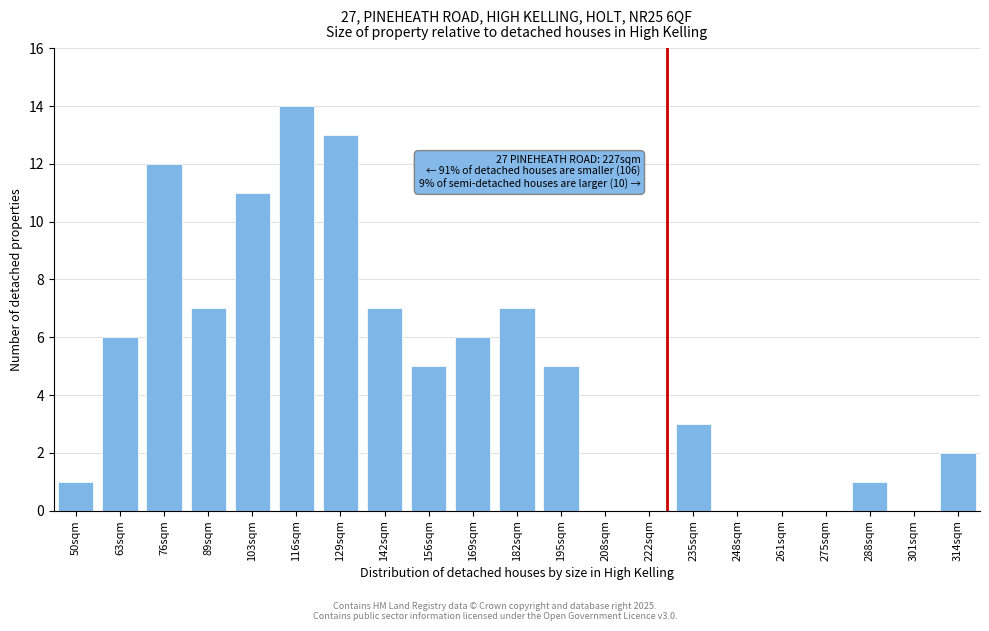

Reading left to right, transcribe all the data shown in this chart.

50sqm=1	63sqm=6	76sqm=12	89sqm=7	103sqm=11	116sqm=14	129sqm=13	142sqm=7	156sqm=5	169sqm=6	182sqm=7	195sqm=5	208sqm=0	222sqm=0	235sqm=3	248sqm=0	261sqm=0	275sqm=0	288sqm=1	301sqm=0	314sqm=2